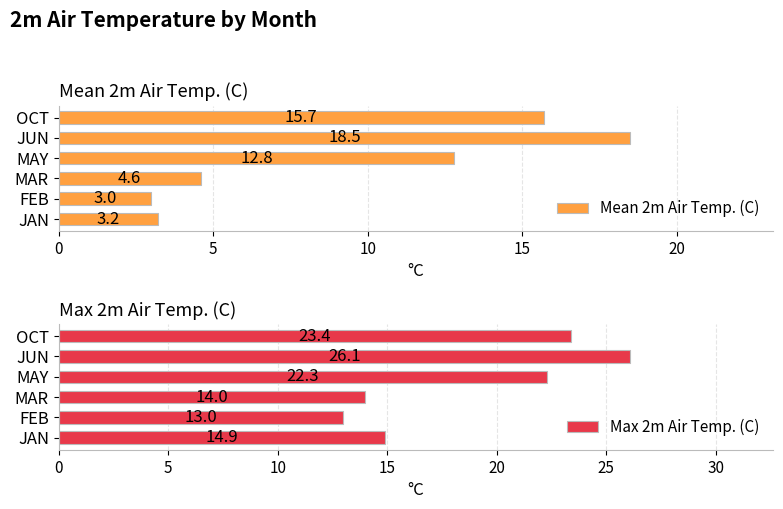

Where is Mean 2m Air Temp. (C) nearest to the value 10?

MAY